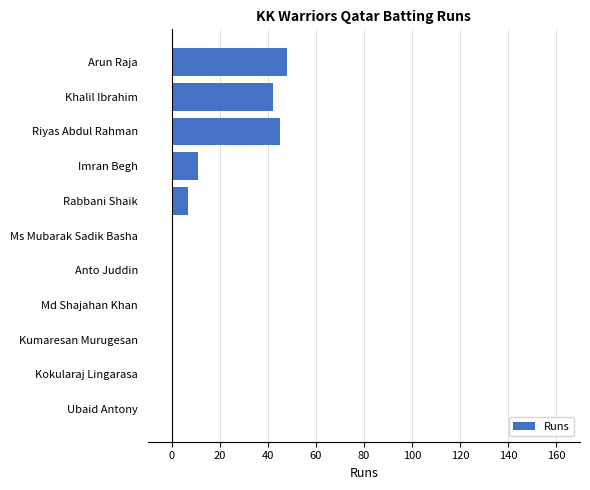

Reading top to bottom, what are all the values shown in this chart?

Arun Raja=48	Khalil Ibrahim=42	Riyas Abdul Rahman=45	Imran Begh=11	Rabbani Shaik=7	Ms Mubarak Sadik Basha=0	Anto Juddin=0	Md Shajahan Khan=0	Kumaresan Murugesan=0	Kokularaj Lingarasa=0	Ubaid Antony=0